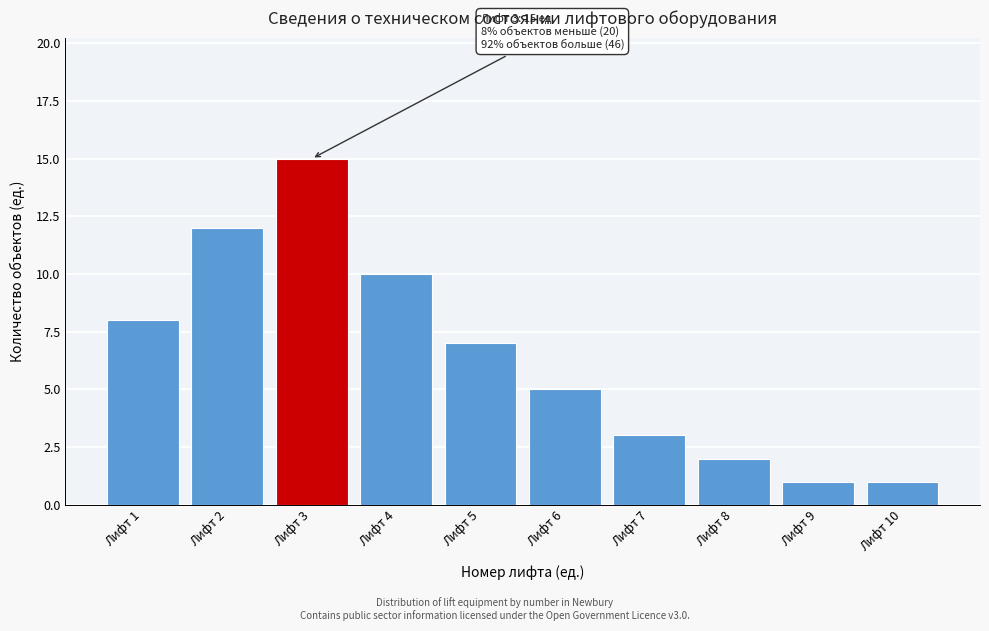

Reading left to right, extract all data points from this chart.

Лифт 1=8	Лифт 2=12	Лифт 3=15	Лифт 4=10	Лифт 5=7	Лифт 6=5	Лифт 7=3	Лифт 8=2	Лифт 9=1	Лифт 10=1